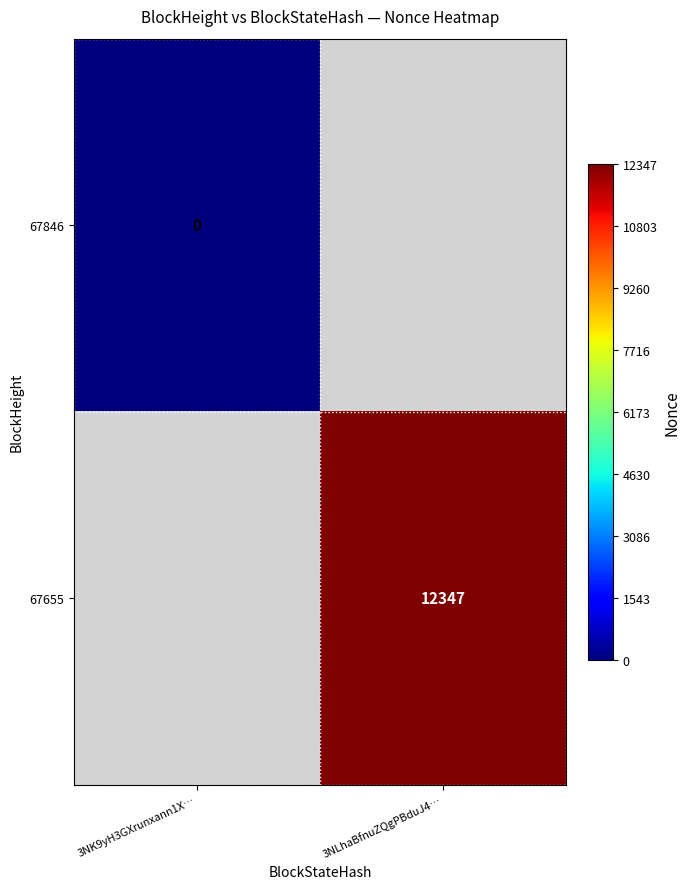

Which label corresponds to the largest value in the chart?

3NLhaBfnuZQgPBduJ4…